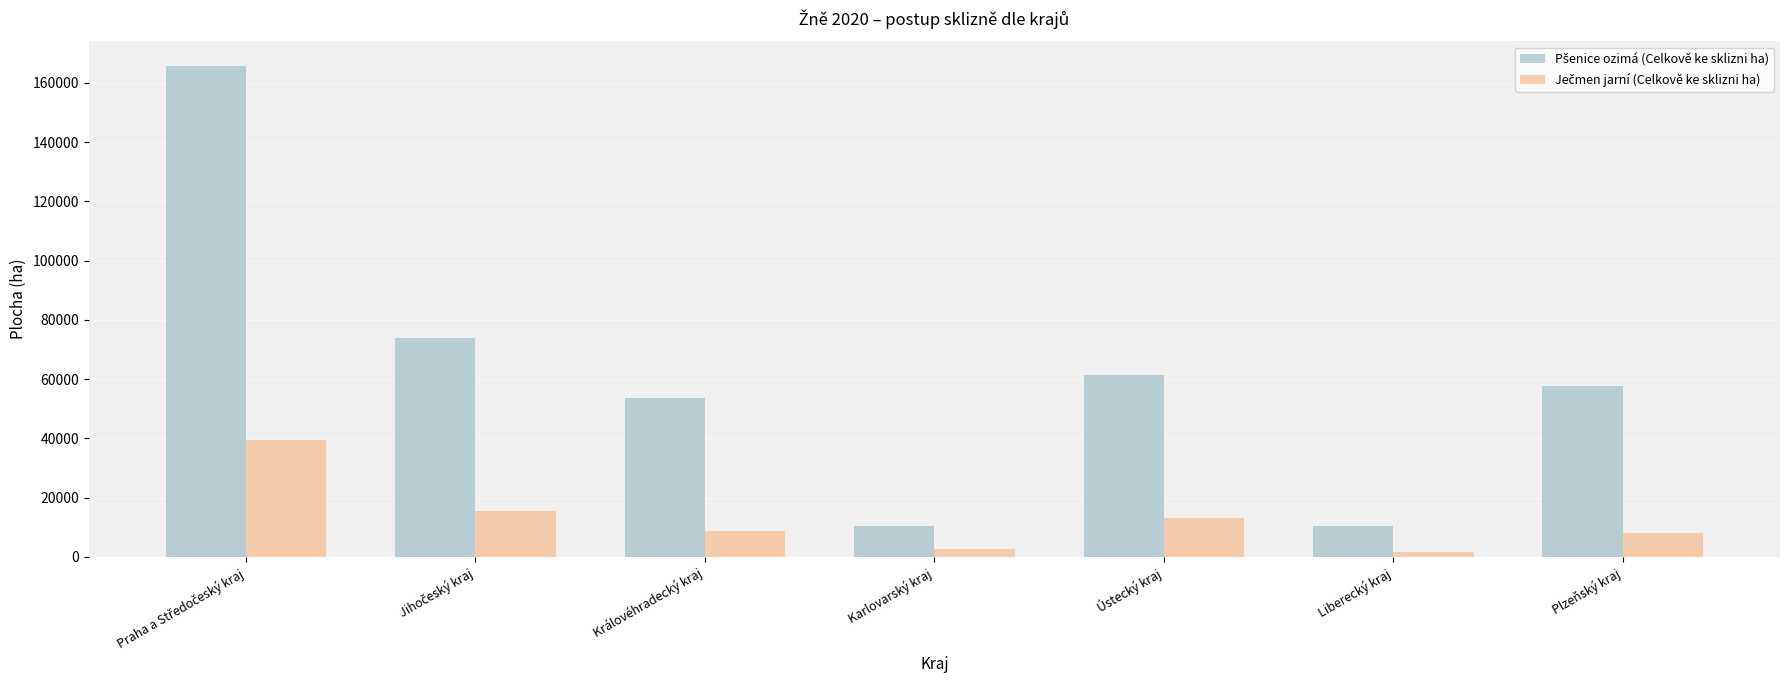

What is the maximum value shown in the chart?

165703.8